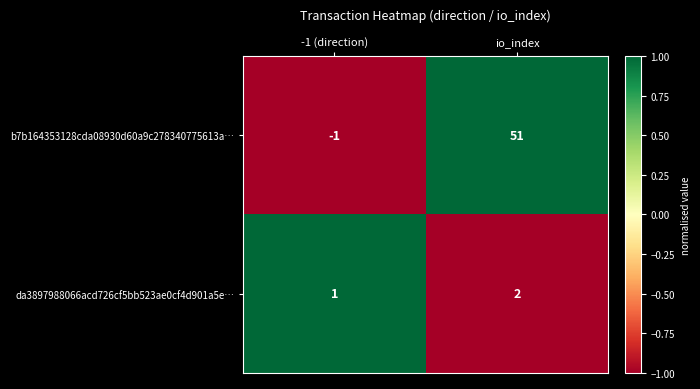

Which series has the largest total across all categories?

b7b164353128cda08930d60a9c278340775613a…